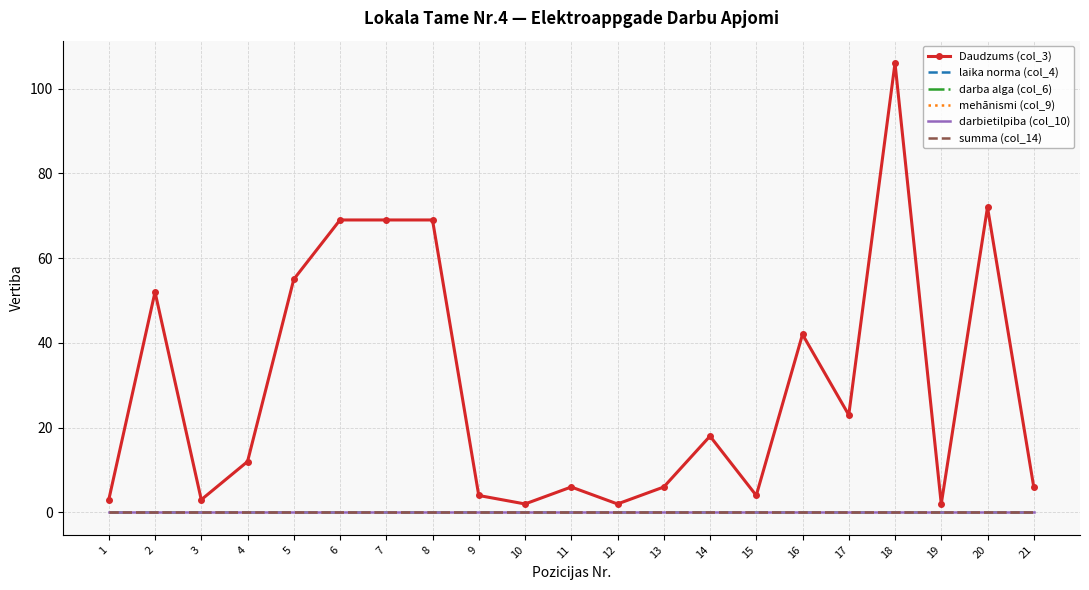

True or false: darba alga (col_6) and Daudzums (col_3) intersect in this chart.

False